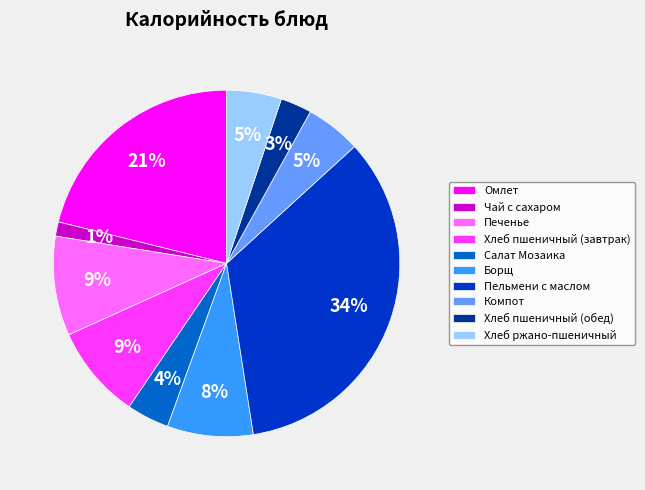

Is it true that Компот is 1% of the pie?

False